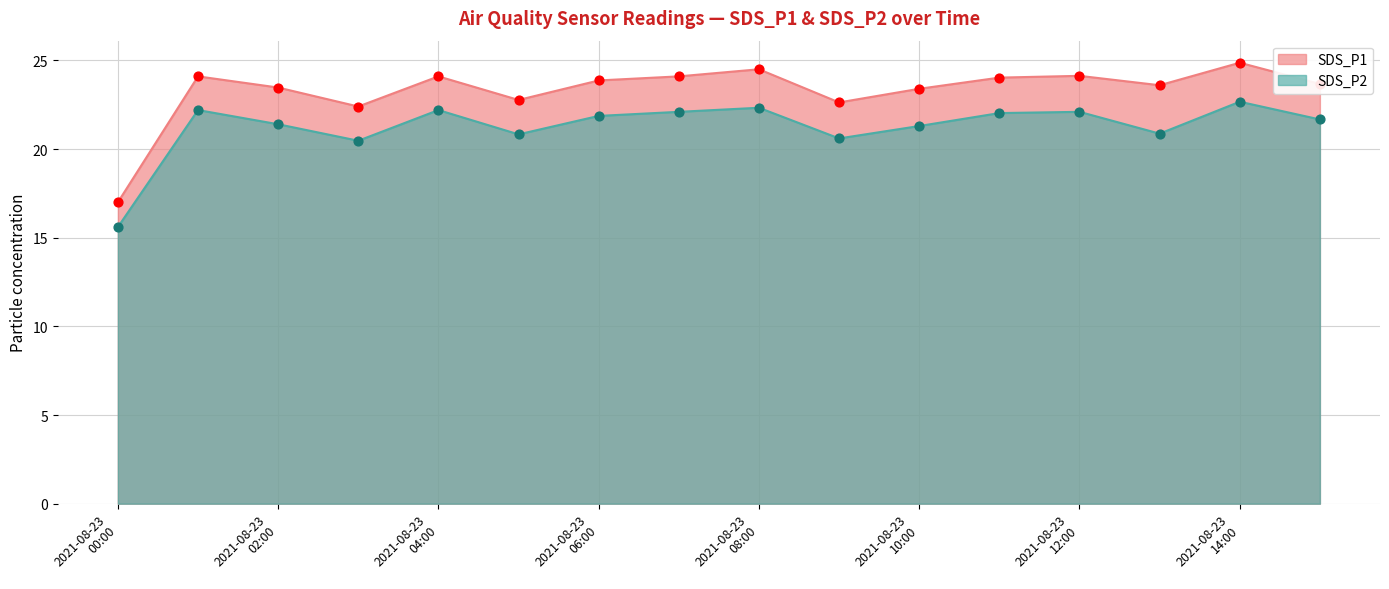

True or false: SDS_P1 and SDS_P2 intersect in this chart.

False